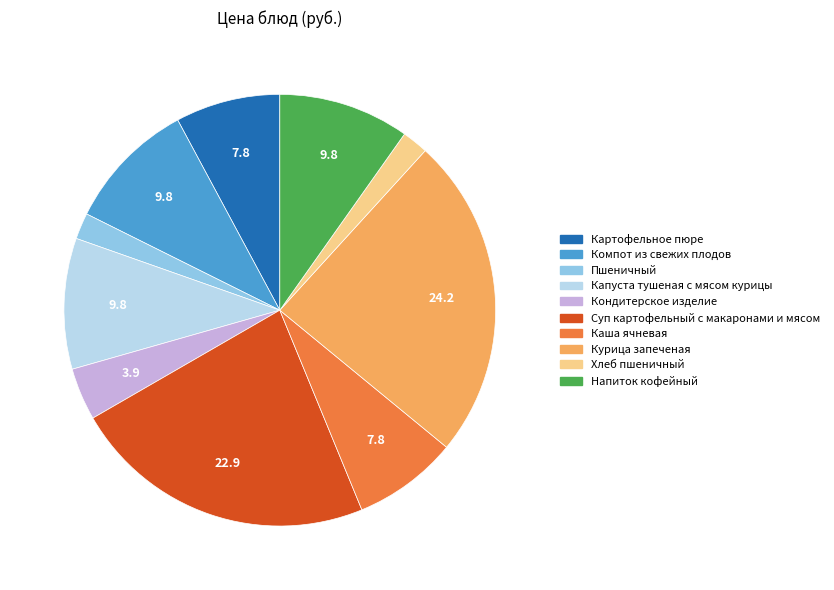

How many segments does this pie chart have?

10